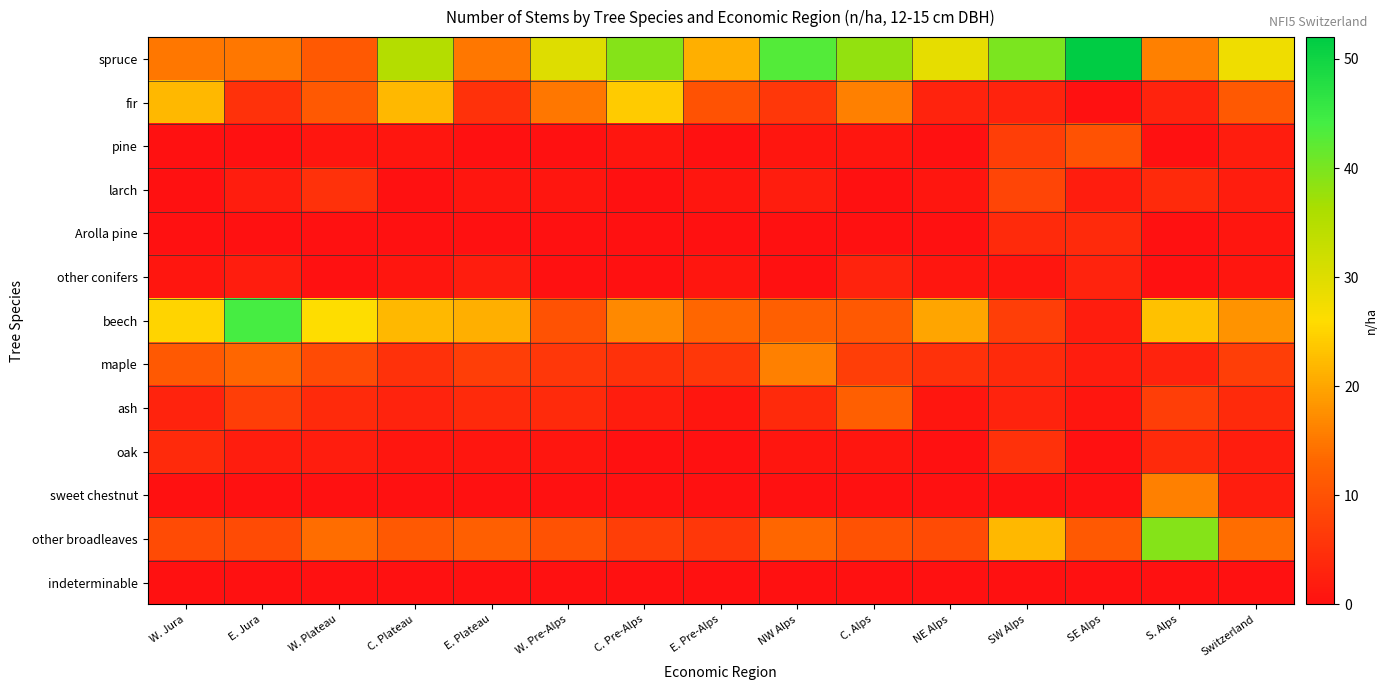

Reading right to left, extract all data points from this chart.

spruce: Switzerland=28	S. Alps=16	SE Alps=52	SW Alps=40	NE Alps=29	C. Alps=38	NW Alps=43	E. Pre-Alps=21	C. Pre-Alps=39	W. Pre-Alps=30	E. Plateau=15	C. Plateau=35	W. Plateau=11	E. Jura=15	W. Jura=15
fir: Switzerland=11	S. Alps=3	SE Alps=0	SW Alps=3	NE Alps=3	C. Alps=16	NW Alps=6	E. Pre-Alps=10	C. Pre-Alps=24	W. Pre-Alps=15	E. Plateau=5	C. Plateau=22	W. Plateau=11	E. Jura=5	W. Jura=22
pine: Switzerland=2	S. Alps=0	SE Alps=10	SW Alps=7	NE Alps=0	C. Alps=1	NW Alps=1	E. Pre-Alps=0	C. Pre-Alps=1	W. Pre-Alps=0	E. Plateau=0	C. Plateau=1	W. Plateau=1	E. Jura=0	W. Jura=0
larch: Switzerland=2	S. Alps=4	SE Alps=2	SW Alps=8	NE Alps=1	C. Alps=0	NW Alps=2	E. Pre-Alps=1	C. Pre-Alps=0	W. Pre-Alps=1	E. Plateau=1	C. Plateau=0	W. Plateau=5	E. Jura=2	W. Jura=0
Arolla pine: Switzerland=1	S. Alps=0	SE Alps=4	SW Alps=4	NE Alps=0	C. Alps=0	NW Alps=0	E. Pre-Alps=0	C. Pre-Alps=0	W. Pre-Alps=0	E. Plateau=0	C. Plateau=0	W. Plateau=0	E. Jura=0	W. Jura=0
other conifers: Switzerland=1	S. Alps=0	SE Alps=3	SW Alps=1	NE Alps=1	C. Alps=3	NW Alps=0	E. Pre-Alps=1	C. Pre-Alps=0	W. Pre-Alps=0	E. Plateau=2	C. Plateau=1	W. Plateau=0	E. Jura=2	W. Jura=1
beech: Switzerland=18	S. Alps=23	SE Alps=2	SW Alps=7	NE Alps=20	C. Alps=11	NW Alps=12	E. Pre-Alps=13	C. Pre-Alps=17	W. Pre-Alps=10	E. Plateau=21	C. Plateau=22	W. Plateau=26	E. Jura=44	W. Jura=25
maple: Switzerland=7	S. Alps=3	SE Alps=2	SW Alps=4	NE Alps=5	C. Alps=7	NW Alps=16	E. Pre-Alps=6	C. Pre-Alps=5	W. Pre-Alps=6	E. Plateau=7	C. Plateau=5	W. Plateau=9	E. Jura=13	W. Jura=11
ash: Switzerland=4	S. Alps=7	SE Alps=1	SW Alps=3	NE Alps=1	C. Alps=12	NW Alps=4	E. Pre-Alps=1	C. Pre-Alps=2	W. Pre-Alps=4	E. Plateau=4	C. Plateau=3	W. Plateau=4	E. Jura=7	W. Jura=3
oak: Switzerland=2	S. Alps=4	SE Alps=0	SW Alps=5	NE Alps=0	C. Alps=1	NW Alps=1	E. Pre-Alps=0	C. Pre-Alps=0	W. Pre-Alps=1	E. Plateau=1	C. Plateau=1	W. Plateau=2	E. Jura=2	W. Jura=4
sweet chestnut: Switzerland=2	S. Alps=16	SE Alps=0	SW Alps=0	NE Alps=0	C. Alps=0	NW Alps=0	E. Pre-Alps=0	C. Pre-Alps=0	W. Pre-Alps=0	E. Plateau=0	C. Plateau=0	W. Plateau=0	E. Jura=0	W. Jura=0
other broadleaves: Switzerland=14	S. Alps=39	SE Alps=11	SW Alps=22	NE Alps=9	C. Alps=10	NW Alps=13	E. Pre-Alps=6	C. Pre-Alps=7	W. Pre-Alps=10	E. Plateau=12	C. Plateau=11	W. Plateau=14	E. Jura=9	W. Jura=9
indeterminable: Switzerland=0	S. Alps=0	SE Alps=0	SW Alps=0	NE Alps=0	C. Alps=0	NW Alps=0	E. Pre-Alps=0	C. Pre-Alps=0	W. Pre-Alps=0	E. Plateau=0	C. Plateau=0	W. Plateau=0	E. Jura=0	W. Jura=0